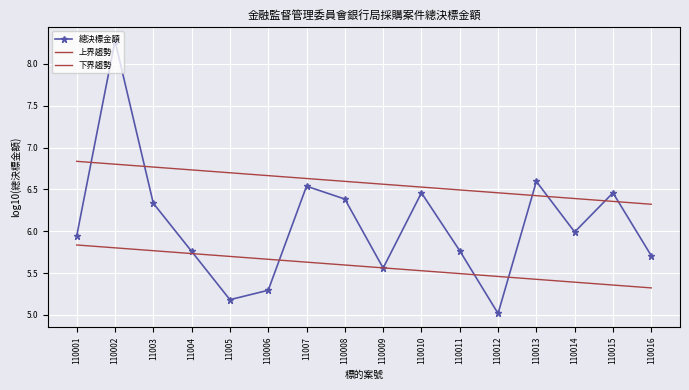

Which series has the largest total across all categories?

上界趨勢